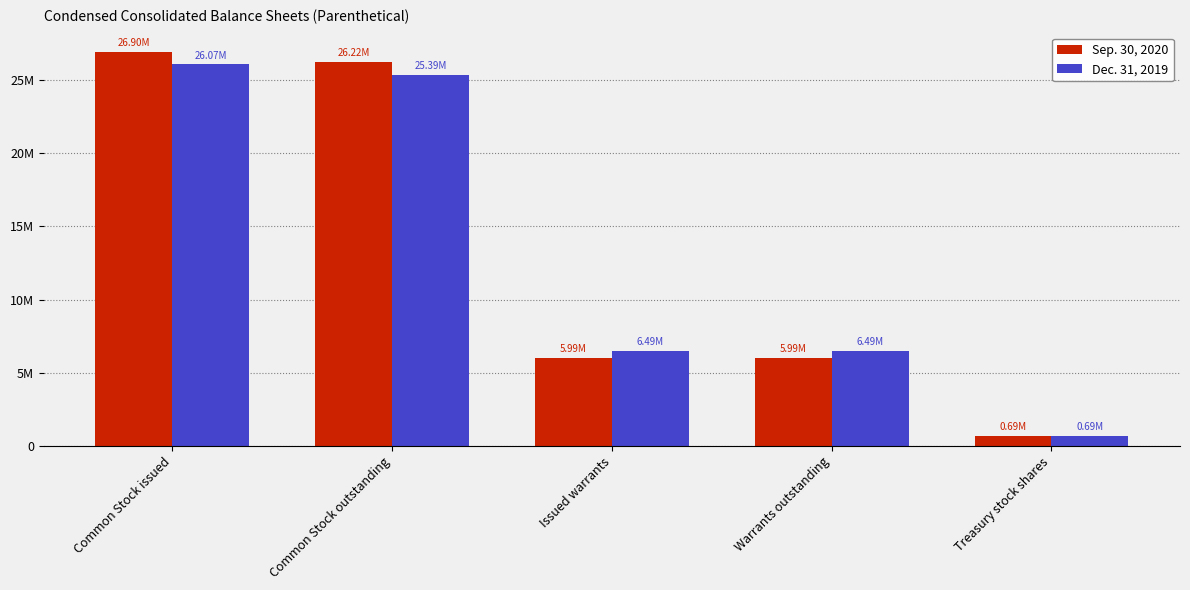

Is it true that Sep. 30, 2020 equals 6900760 at Common Stock issued?

False